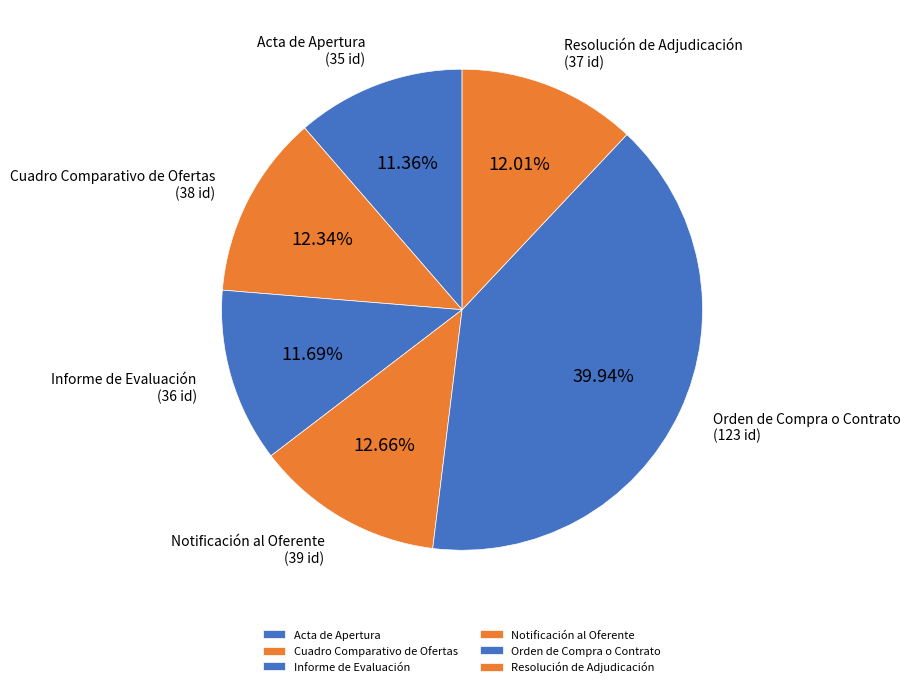

True or false: Informe de Evaluación accounts for 12% of the total.

True